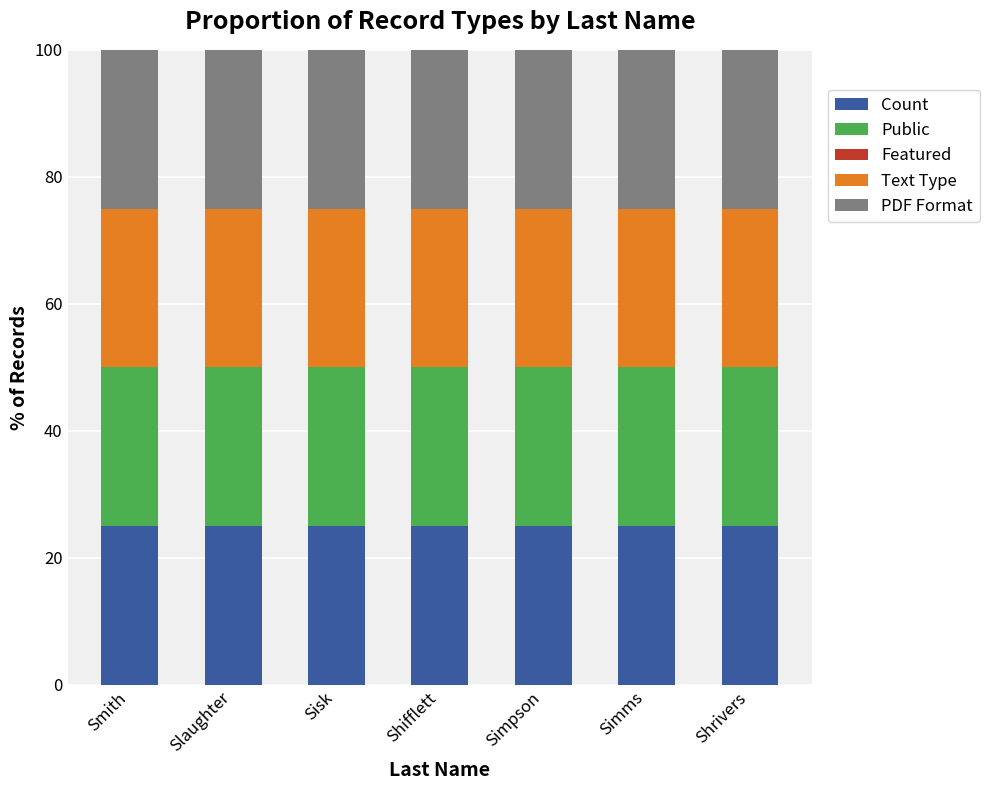

What position from the left is Slaughter?

2